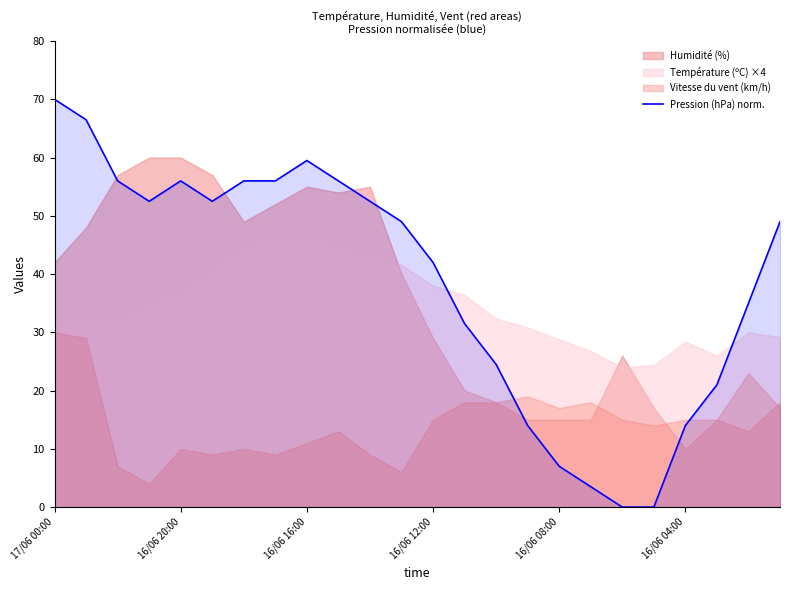

The value of Pression (hPa) norm. at 16/06 04:00 is 8.2. True or false?

False